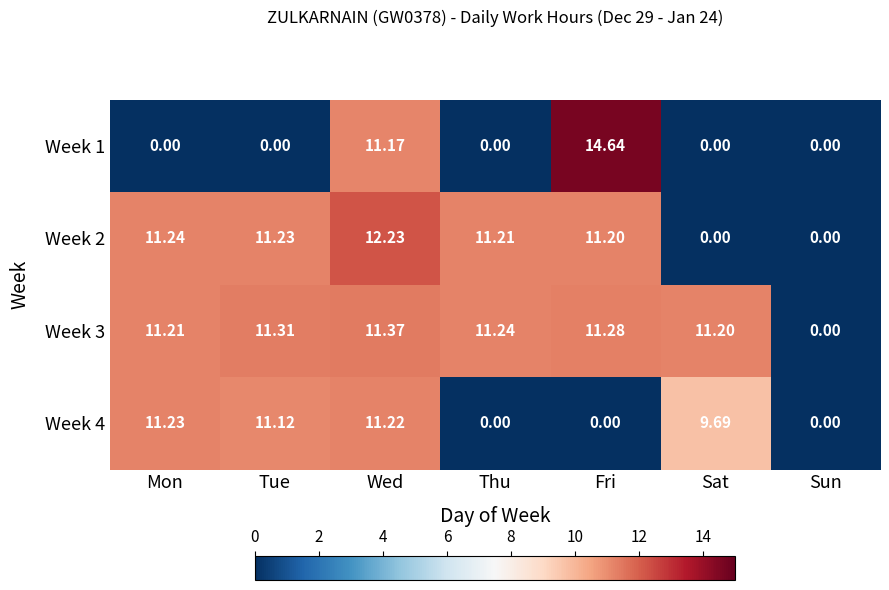

Is the value of Week 3 at Wed greater than the value of Week 1 at Fri?

No